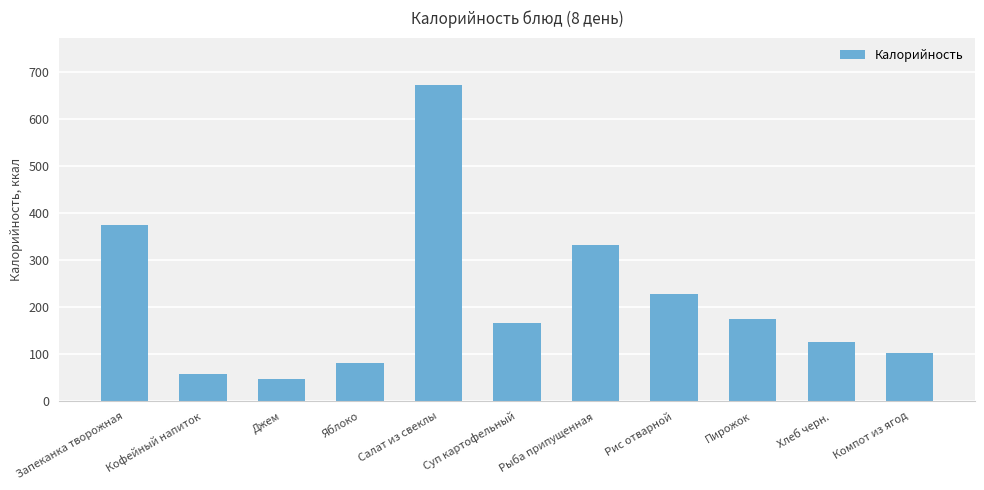

The chart shows a value of 102 at Компот из ягод. True or false?

True